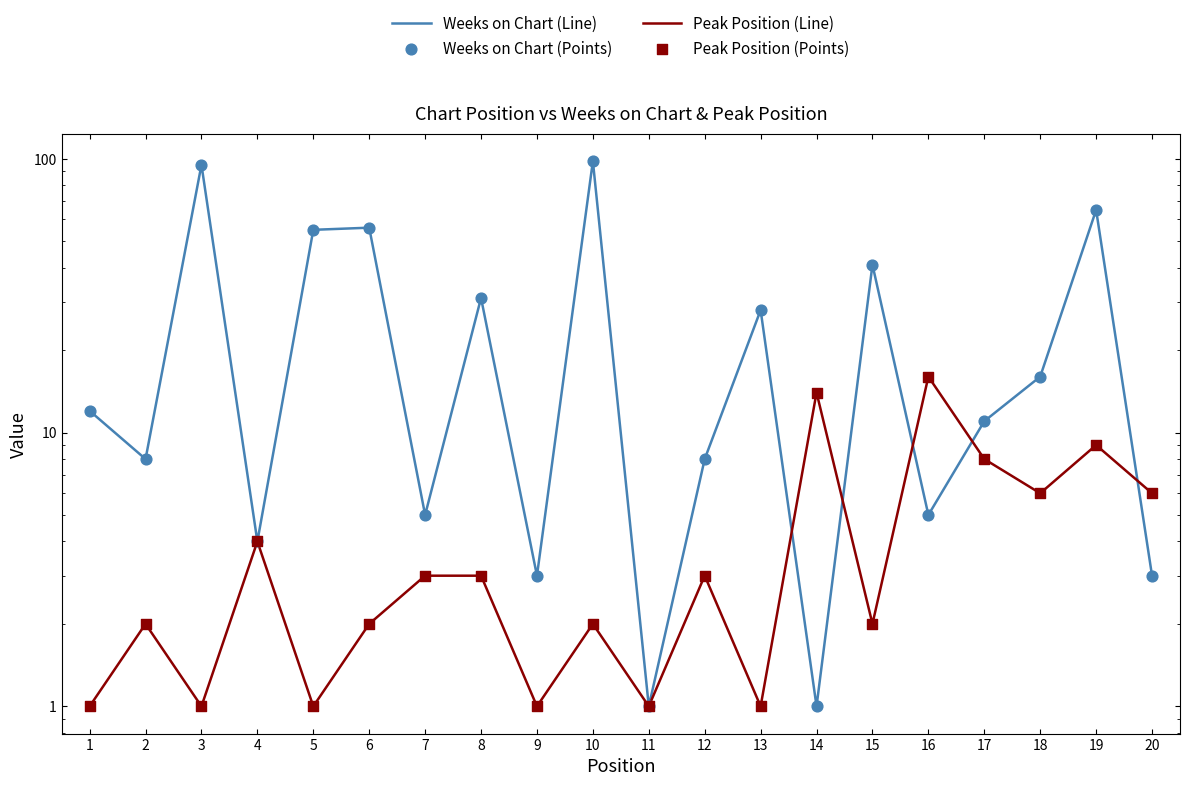

Is the value of Weeks on Chart (Line) at 13 greater than the value of Peak Position (Points) at 9?

Yes